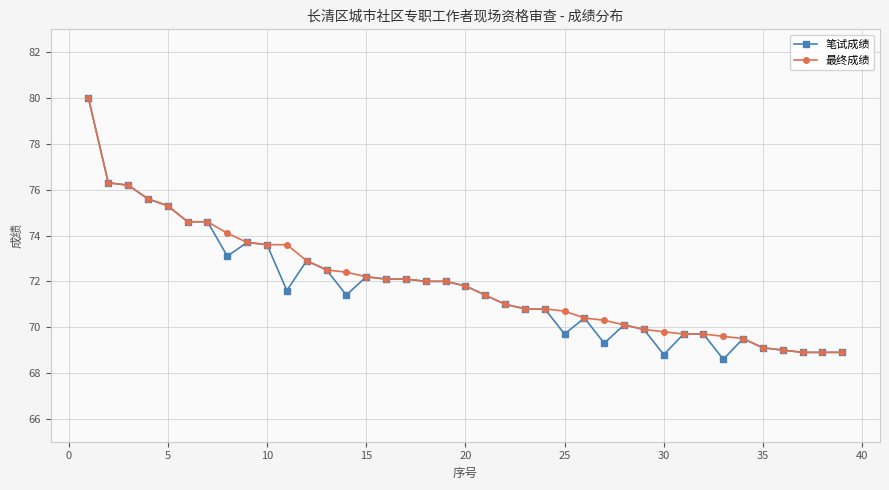

Which series has the widest spread of values?

笔试成绩